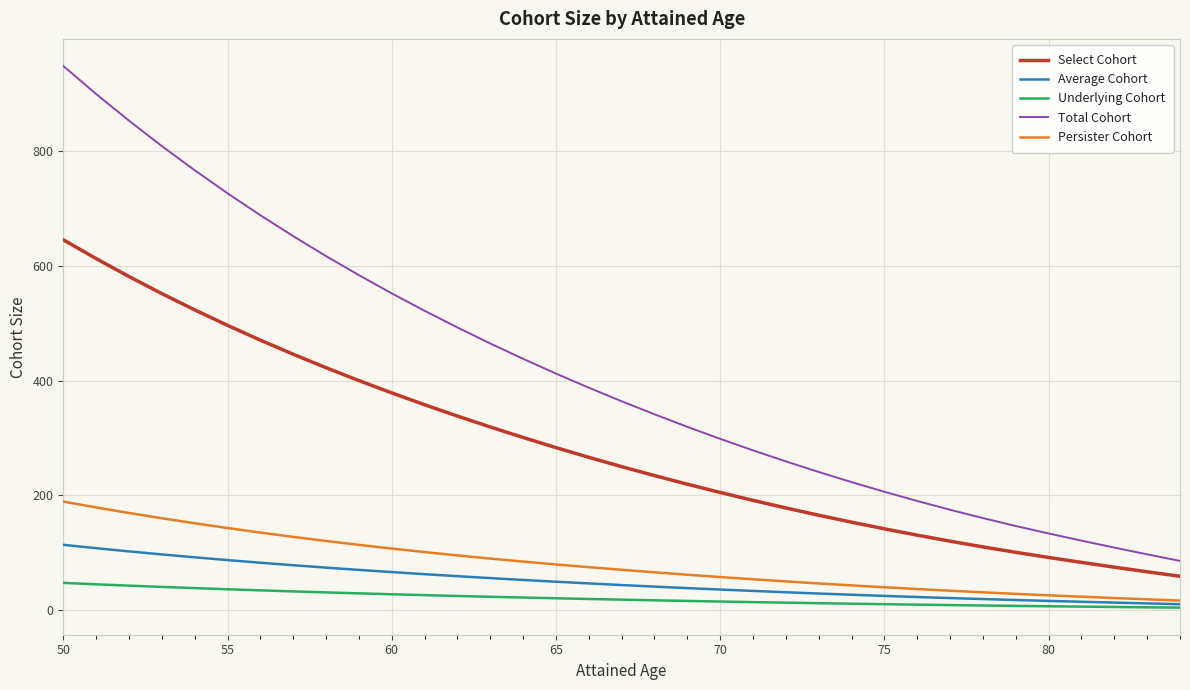

What is the maximum value shown in the chart?

948.6